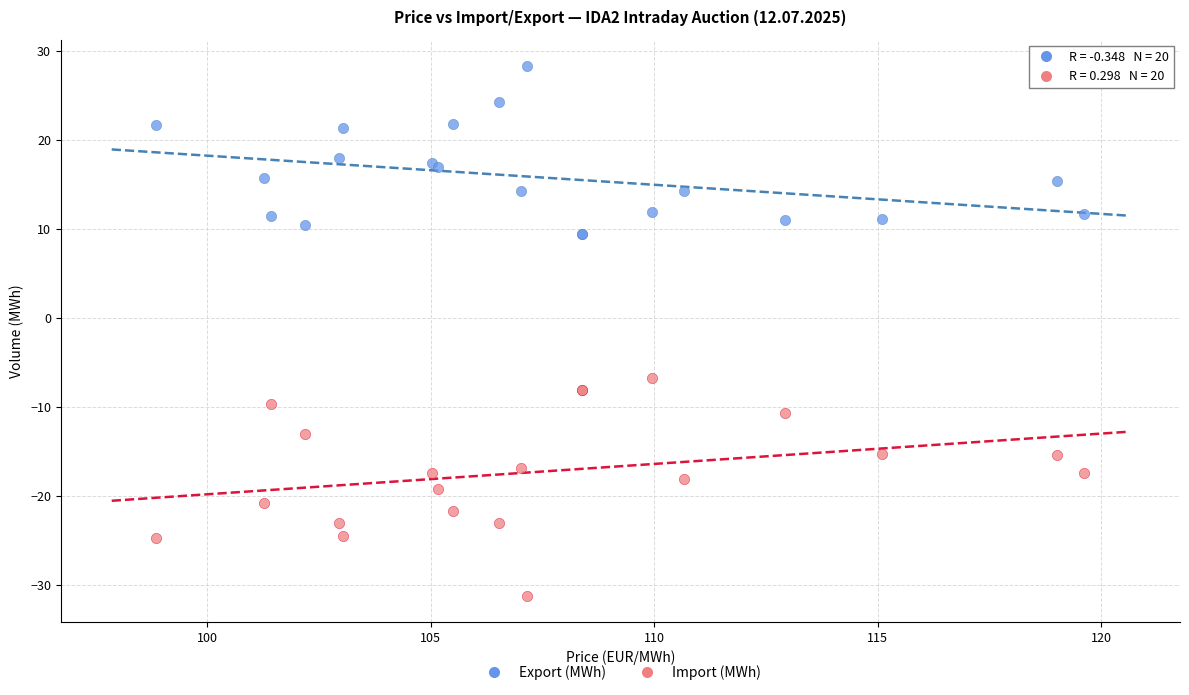

Across all series, what Y value is closest to -1?

-6.8